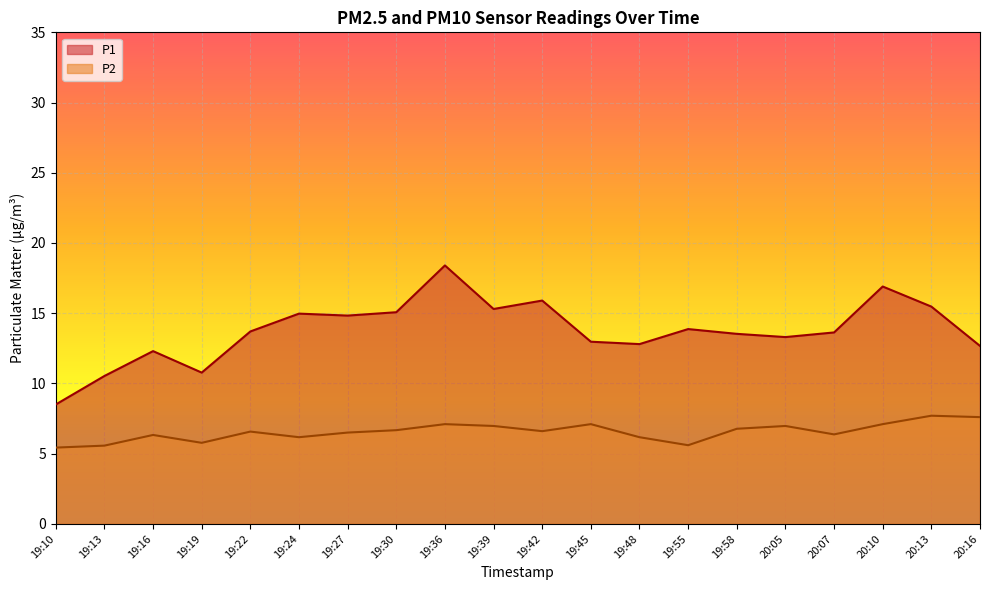

At which label does P1 first exceed 13?

19:22